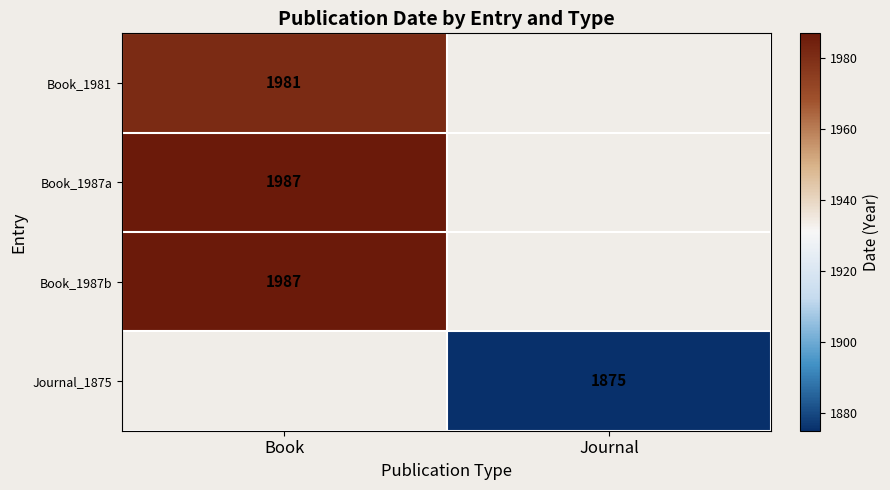

The Book_1987a series shows 1987 at Book. True or false?

True